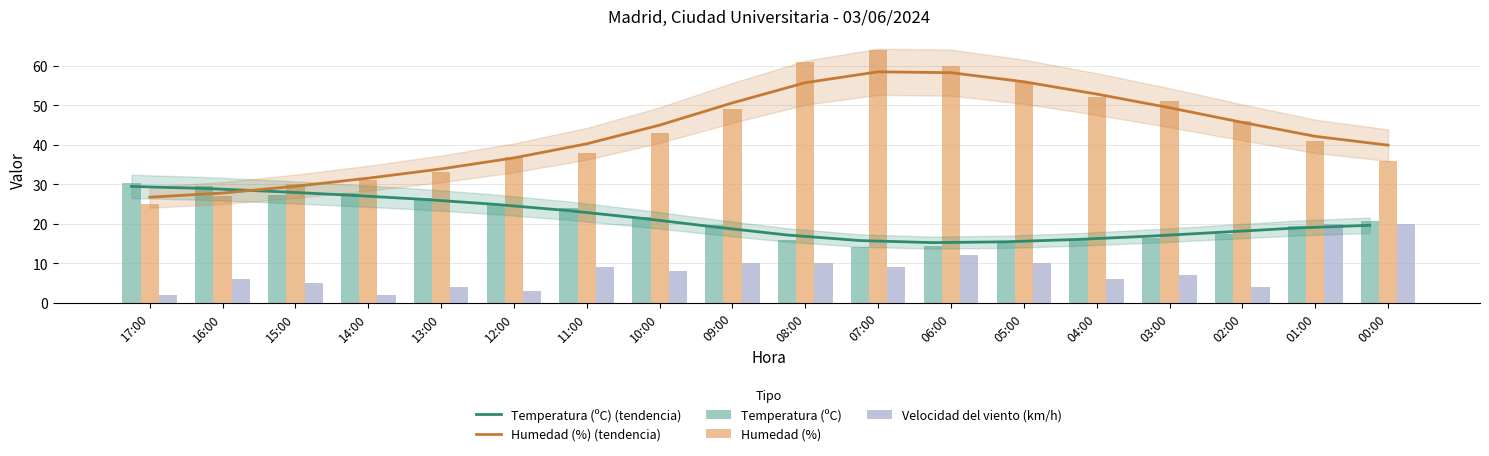

List the labels in order of Humedad (%) value, smallest first.

17:00, 16:00, 15:00, 14:00, 13:00, 00:00, 12:00, 11:00, 01:00, 10:00, 02:00, 09:00, 03:00, 04:00, 05:00, 06:00, 08:00, 07:00